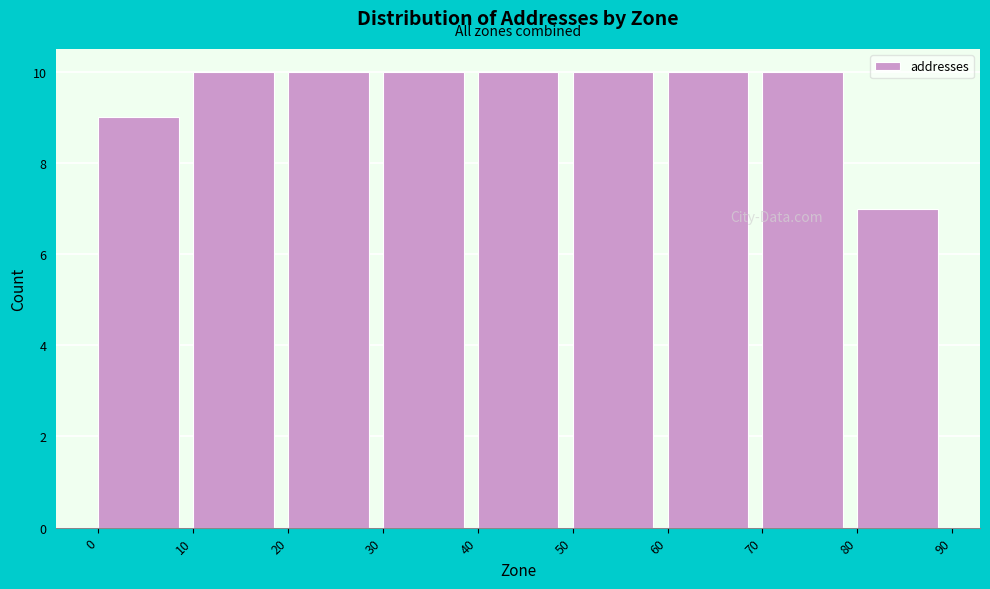

Reading left to right, transcribe this chart: for each bar, give the range it covers on the x-axis and its height. The values are not printed on the chart, so give them approximately, as read against the axis.

0 to 10: 9
10 to 20: 10
20 to 30: 10
30 to 40: 10
40 to 50: 10
50 to 60: 10
60 to 70: 10
70 to 80: 10
80 to 90: 7